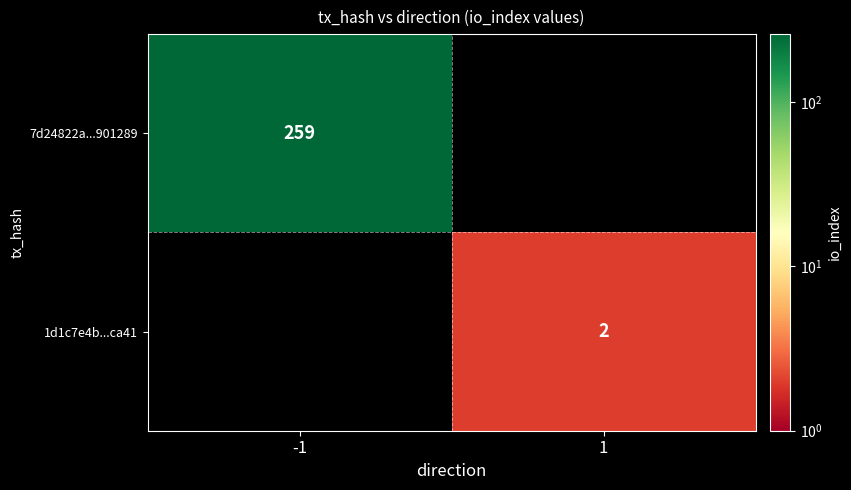

The value of 7d24822a...901289 at -1 is 259. True or false?

True